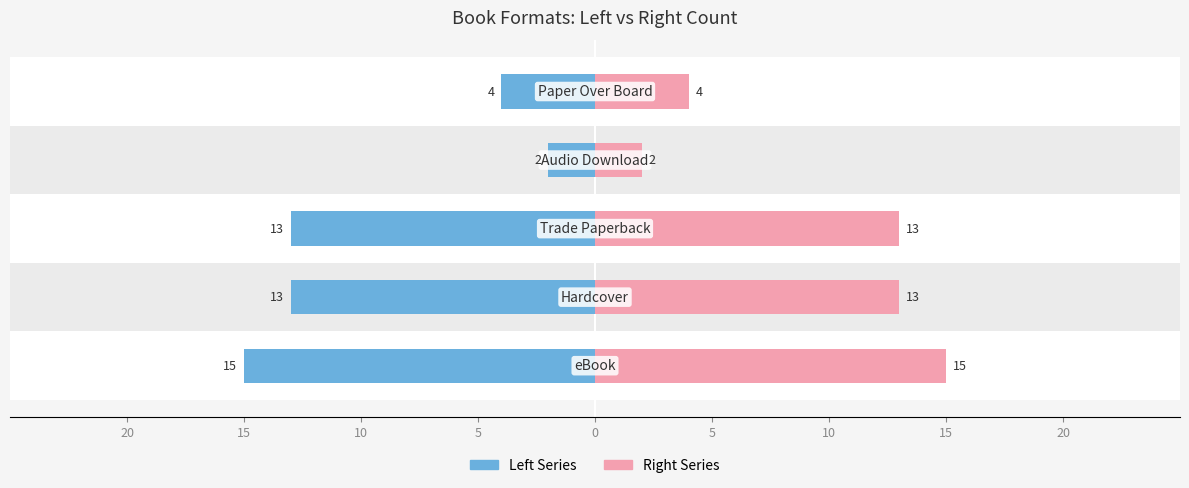

Between 15 and 10, which series saw the biggest shift?

Left Series